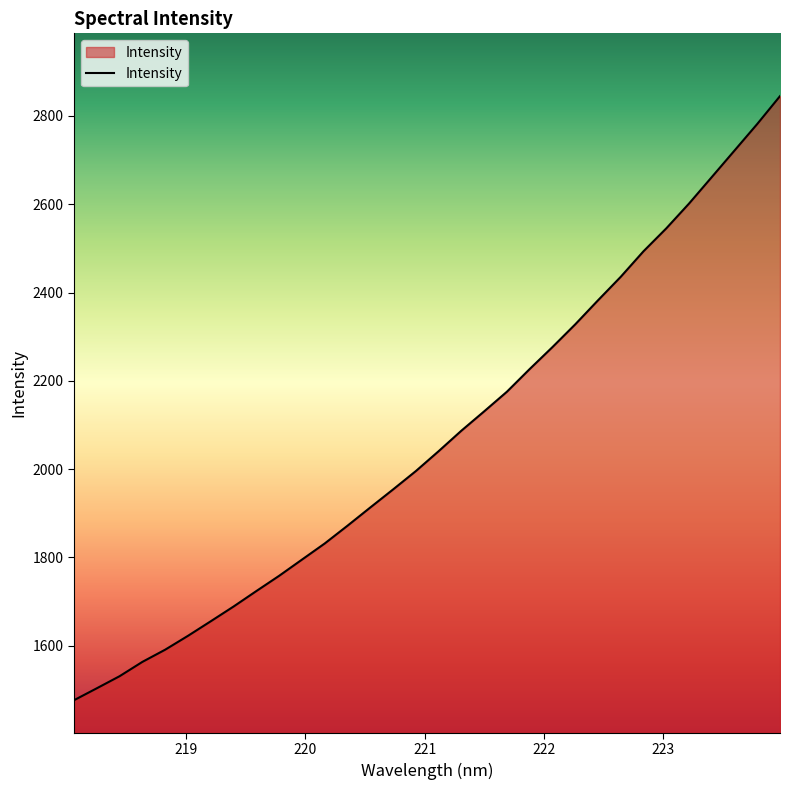

What is the greatest value displayed?

2844.9